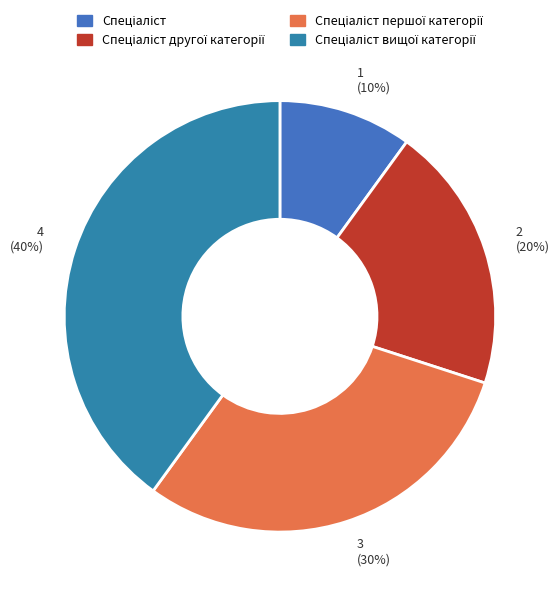

Which slice is the largest?

Спеціаліст вищої категорії